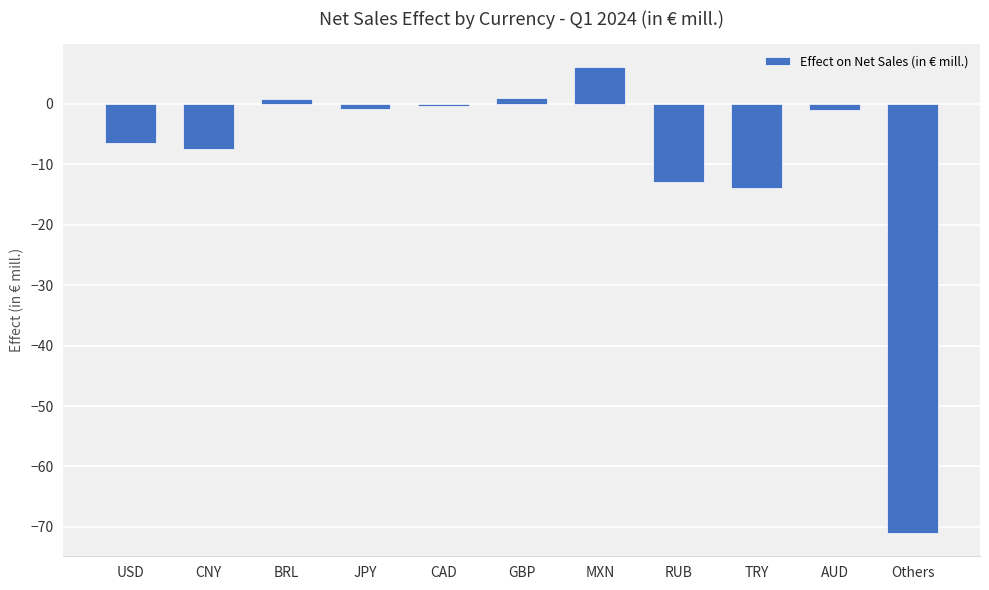

Which category has the lowest value across all series?

Others